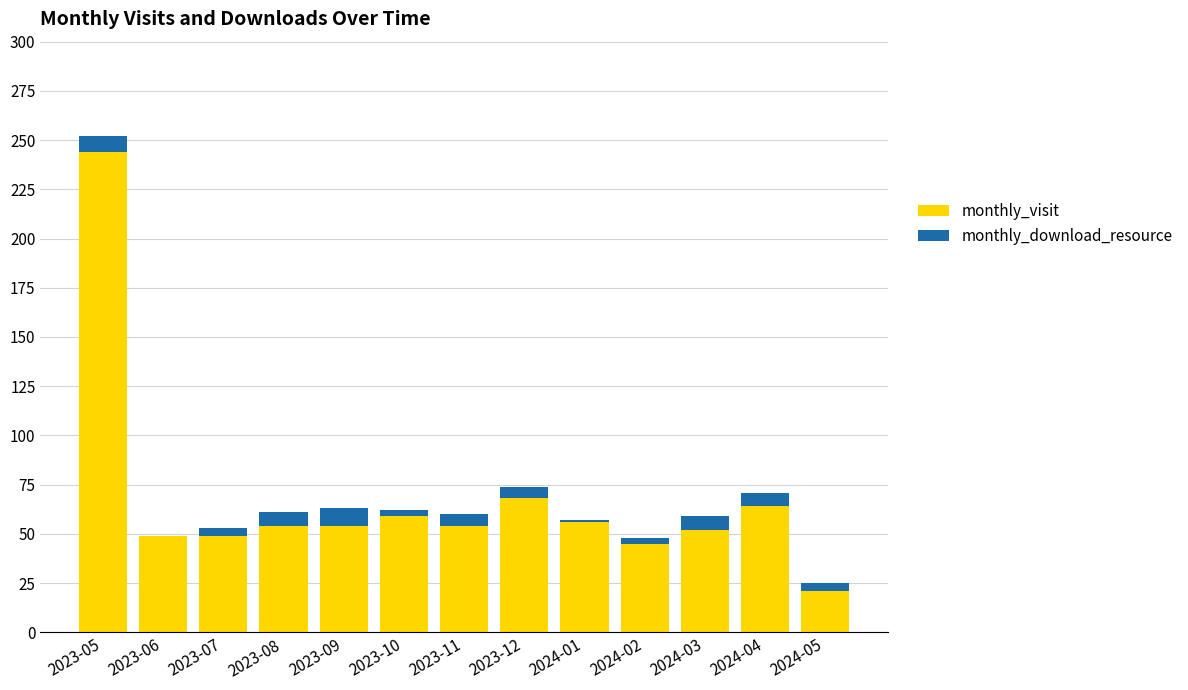

What is the approximate value of monthly_visit at 2023-10, to the nearest 5?

60